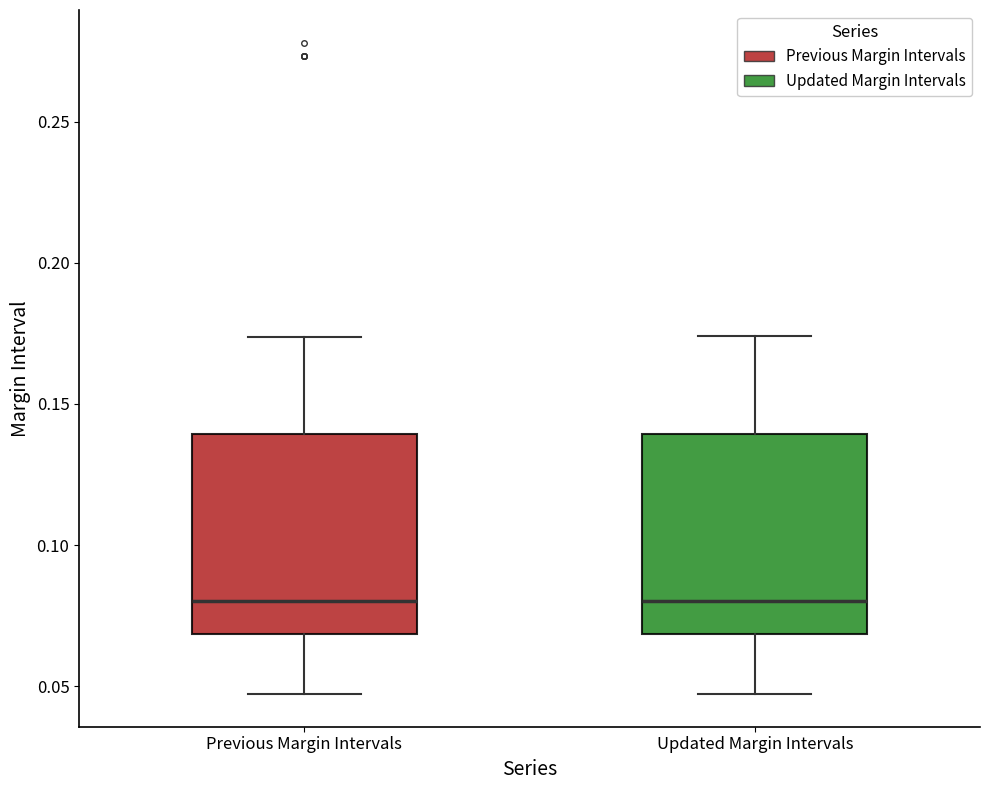

Reading left to right, transcribe this box plot: for each box, give where its median line is, the range the box spans, and where its two whiskers end, as read against the y-axis. The values are not printed on the chart, so give them approximately, as read against the axis.

Previous Margin Intervals: median 0.080, box 0.070 to 0.140, whiskers 0.045 to 0.175
Updated Margin Intervals: median 0.080, box 0.070 to 0.140, whiskers 0.045 to 0.175